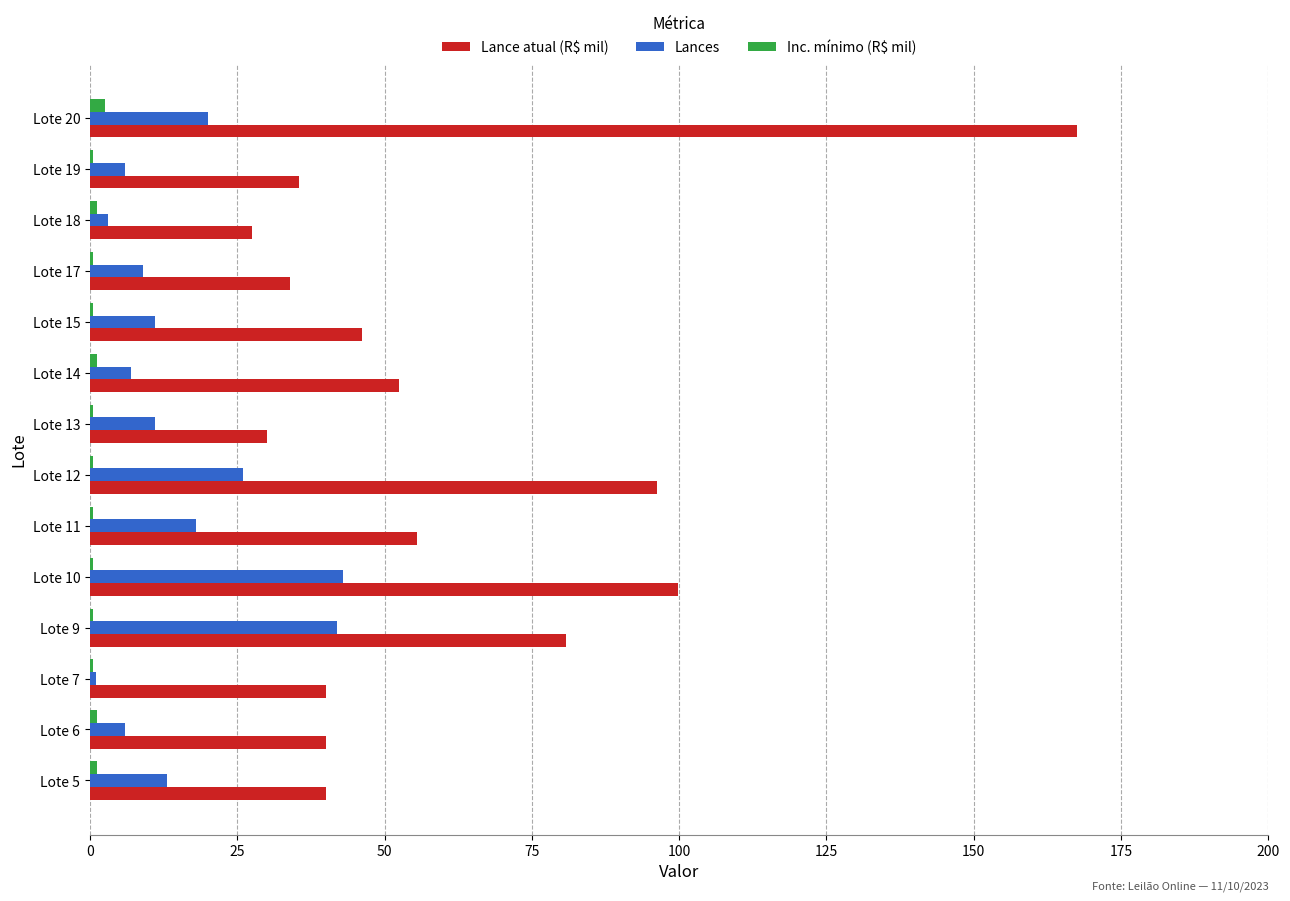

What is the greatest value displayed?

167.5